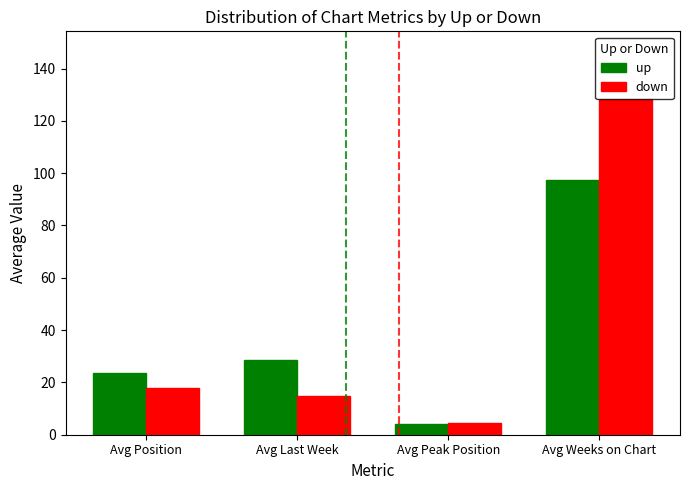

List the series in order of their peak value, highest first.

down, up